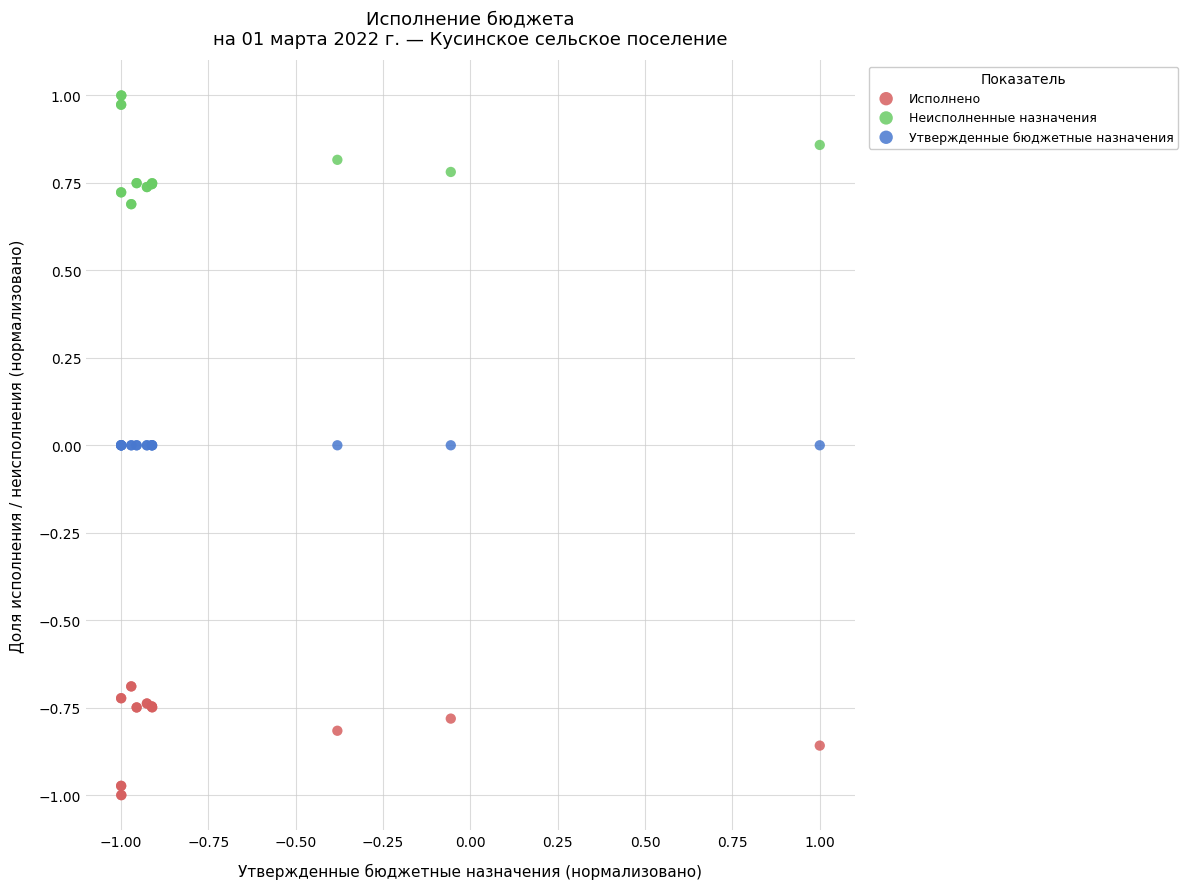

Which series contains the lowest Y value?

Исполнено